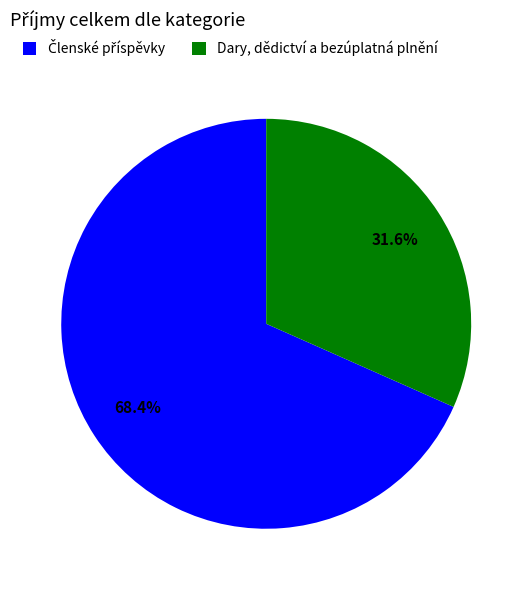

How many slices are in this pie chart?

2